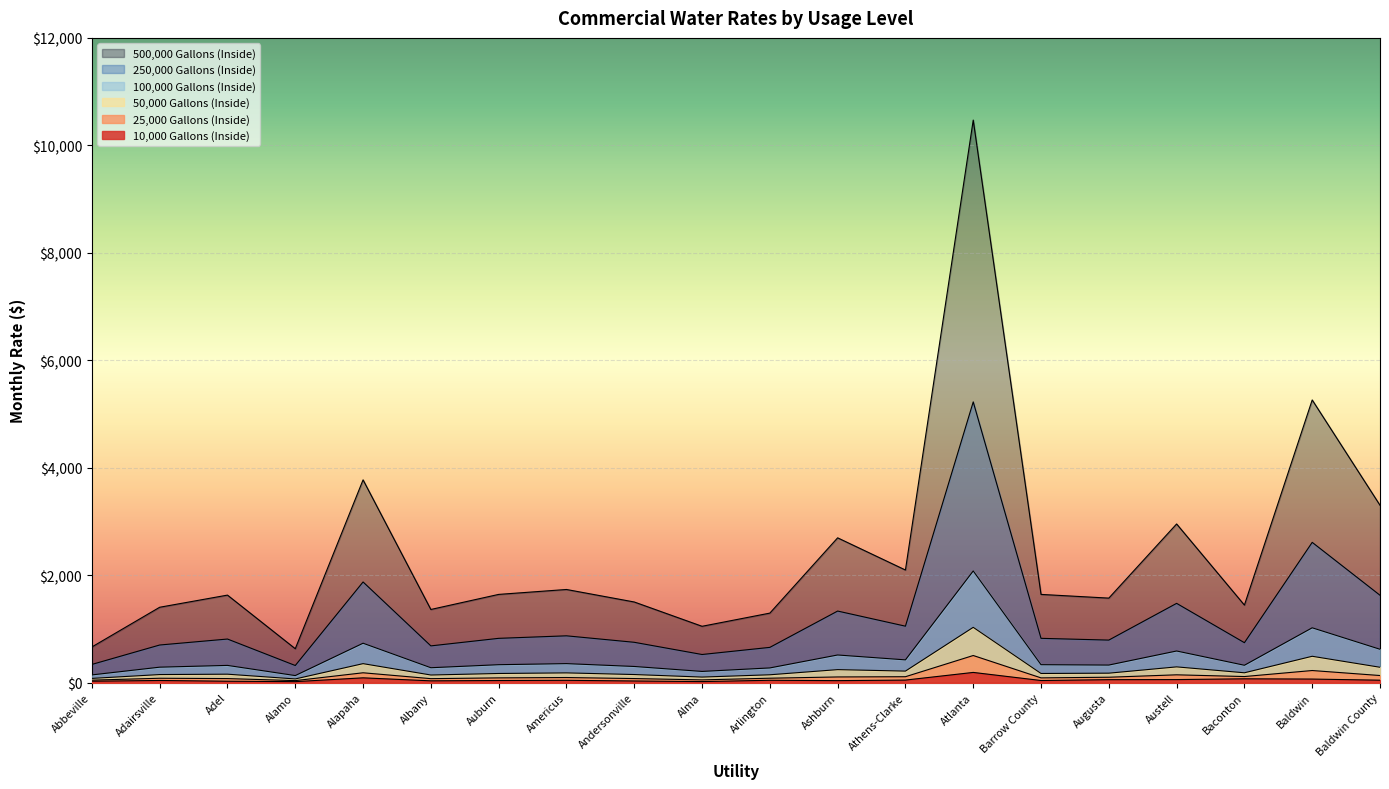

At which category is the sum across all series the highest?

Atlanta